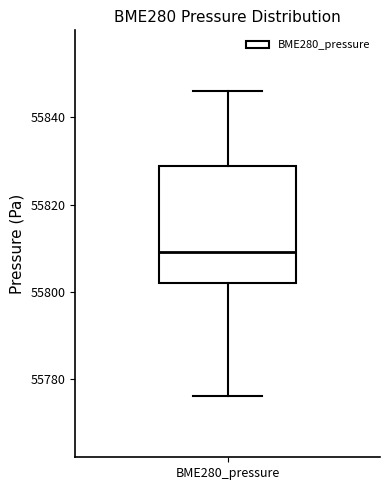

Transcribe this box plot: give where the median line is, the range the box spans, and where the two whiskers end, as read against the y-axis. The values are not printed on the chart, so give them approximately, as read against the axis.

median 55810, box 55802 to 55828, whiskers 55776 to 55846